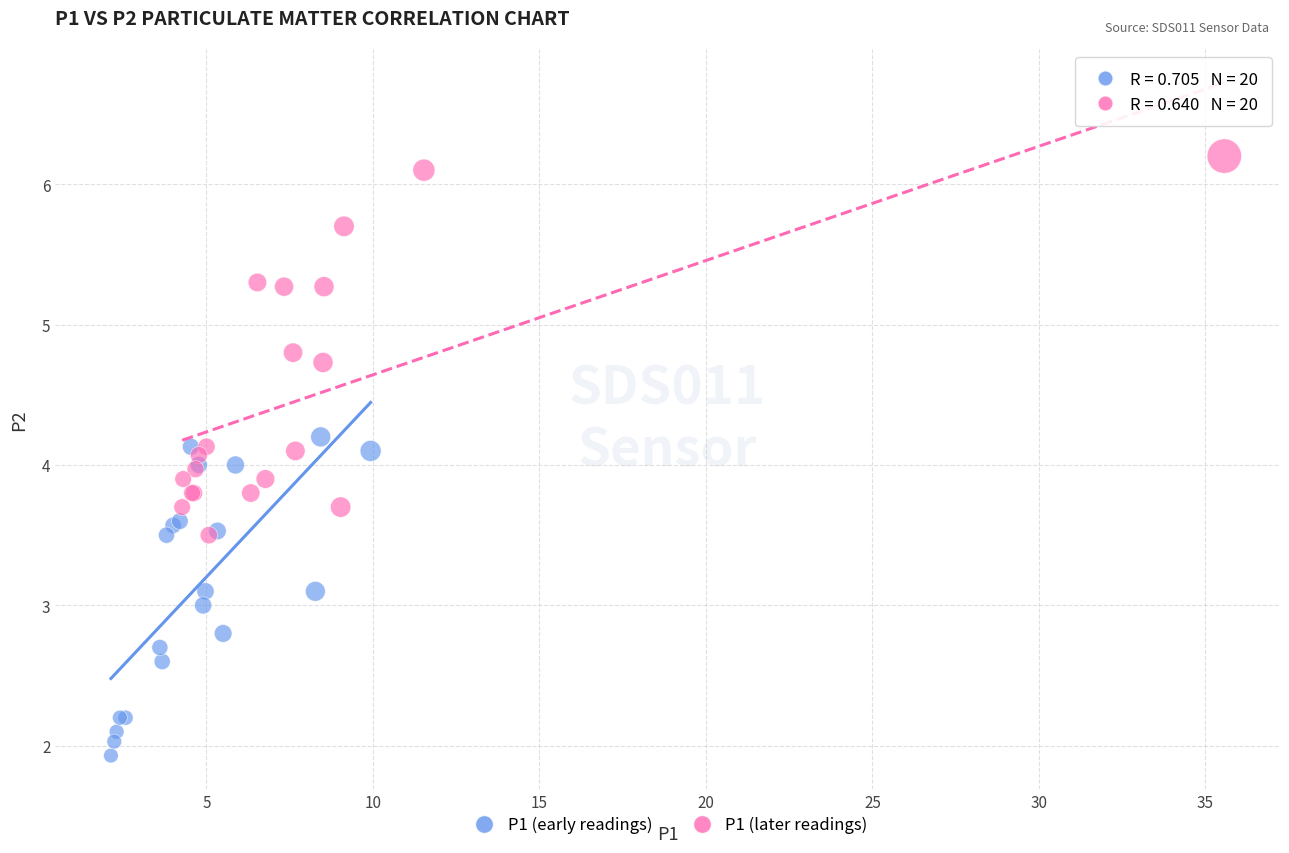

Which series has the largest Y range (max minus min)?

P1 (later readings)